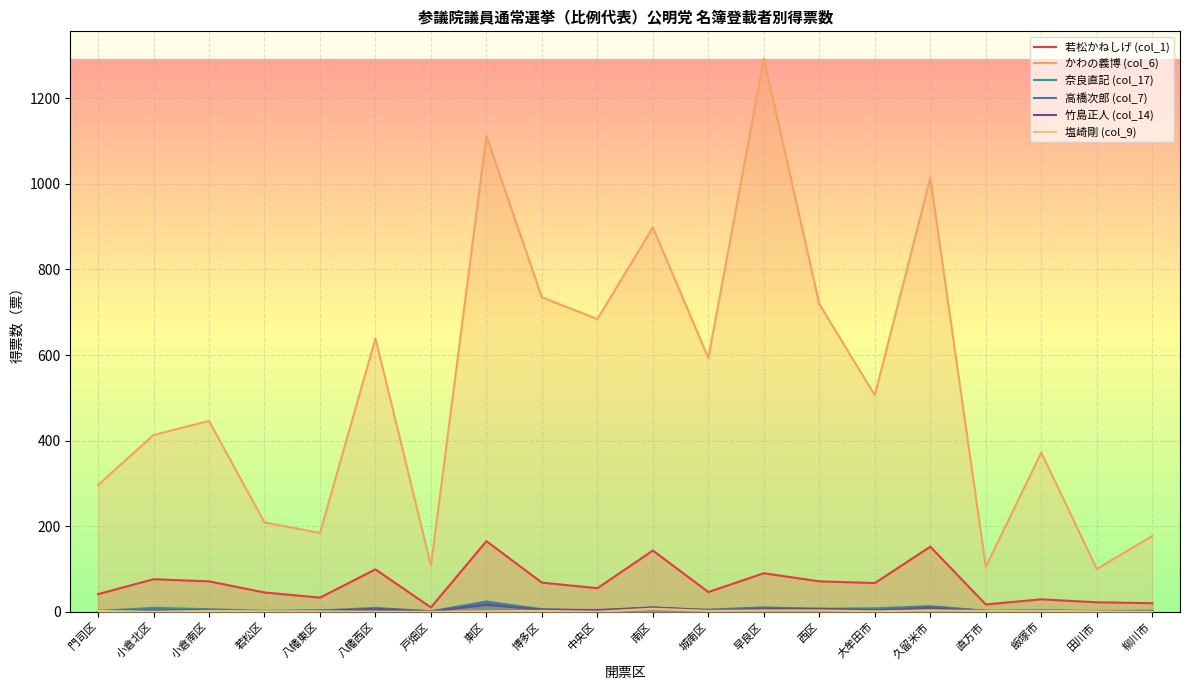

What are all the series names shown in the legend?

若松かねしげ (col_1), かわの義博 (col_6), 奈良直記 (col_17), 高橋次郎 (col_7), 竹島正人 (col_14), 塩崎剛 (col_9)